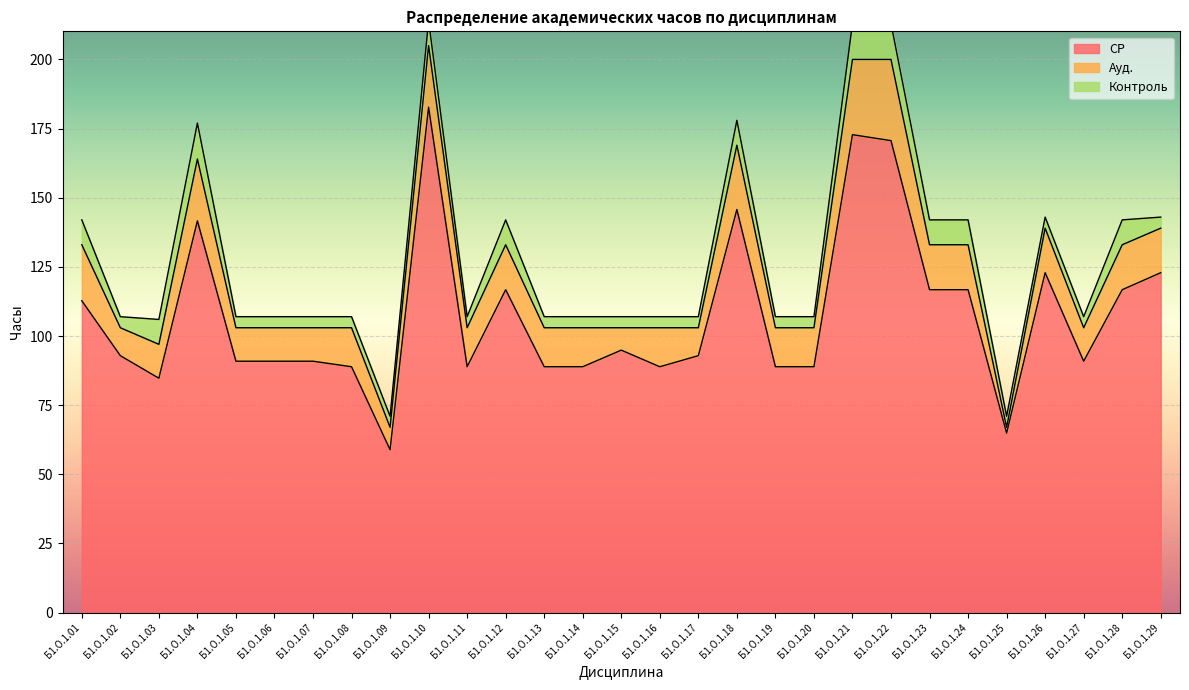

In СР, how many points are higher than both neighbors (excluding endpoints)?

7